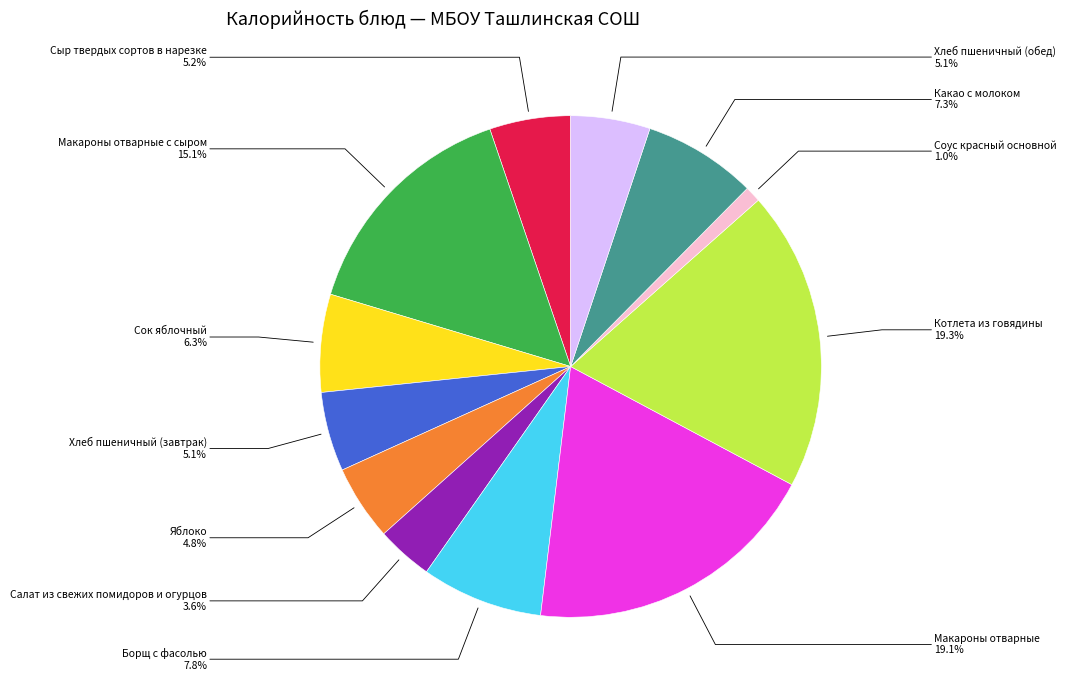

Is it true that Борщ с фасолью is 22% of the pie?

False